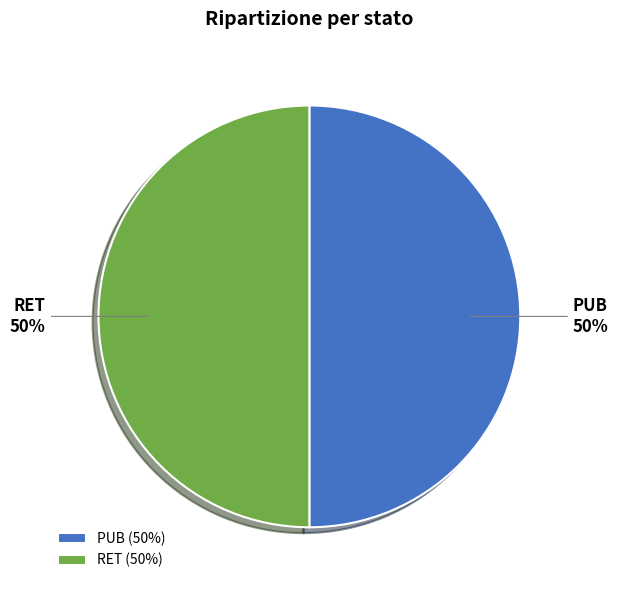

Do PUB (50%) and RET (50%) together represent more than half of the pie?

Yes